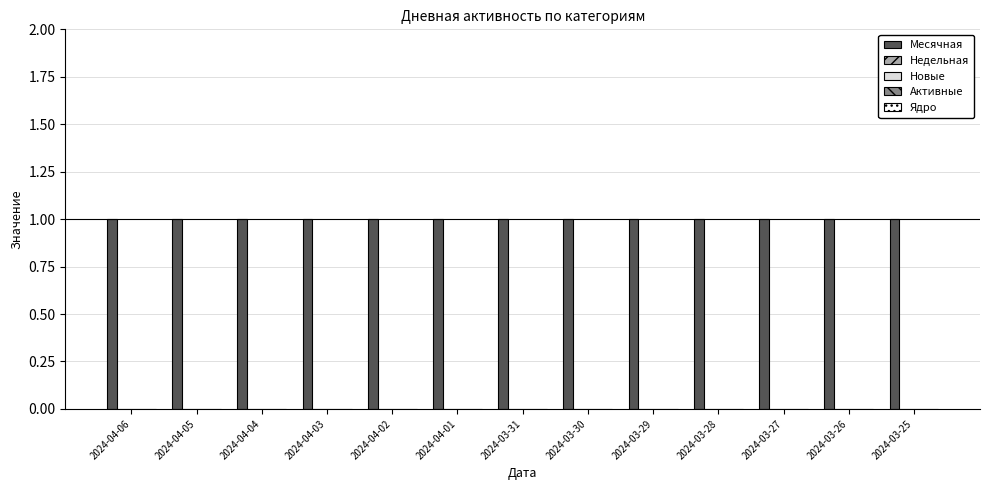

Reading left to right, what are all the values shown in this chart?

Месячная: 2024-04-06=1	2024-04-05=1	2024-04-04=1	2024-04-03=1	2024-04-02=1	2024-04-01=1	2024-03-31=1	2024-03-30=1	2024-03-29=1	2024-03-28=1	2024-03-27=1	2024-03-26=1	2024-03-25=1
Недельная: 2024-04-06=0	2024-04-05=0	2024-04-04=0	2024-04-03=0	2024-04-02=0	2024-04-01=0	2024-03-31=0	2024-03-30=0	2024-03-29=0	2024-03-28=0	2024-03-27=0	2024-03-26=0	2024-03-25=0
Новые: 2024-04-06=0	2024-04-05=0	2024-04-04=0	2024-04-03=0	2024-04-02=0	2024-04-01=0	2024-03-31=0	2024-03-30=0	2024-03-29=0	2024-03-28=0	2024-03-27=0	2024-03-26=0	2024-03-25=0
Активные: 2024-04-06=0	2024-04-05=0	2024-04-04=0	2024-04-03=0	2024-04-02=0	2024-04-01=0	2024-03-31=0	2024-03-30=0	2024-03-29=0	2024-03-28=0	2024-03-27=0	2024-03-26=0	2024-03-25=0
Ядро: 2024-04-06=0	2024-04-05=0	2024-04-04=0	2024-04-03=0	2024-04-02=0	2024-04-01=0	2024-03-31=0	2024-03-30=0	2024-03-29=0	2024-03-28=0	2024-03-27=0	2024-03-26=0	2024-03-25=0